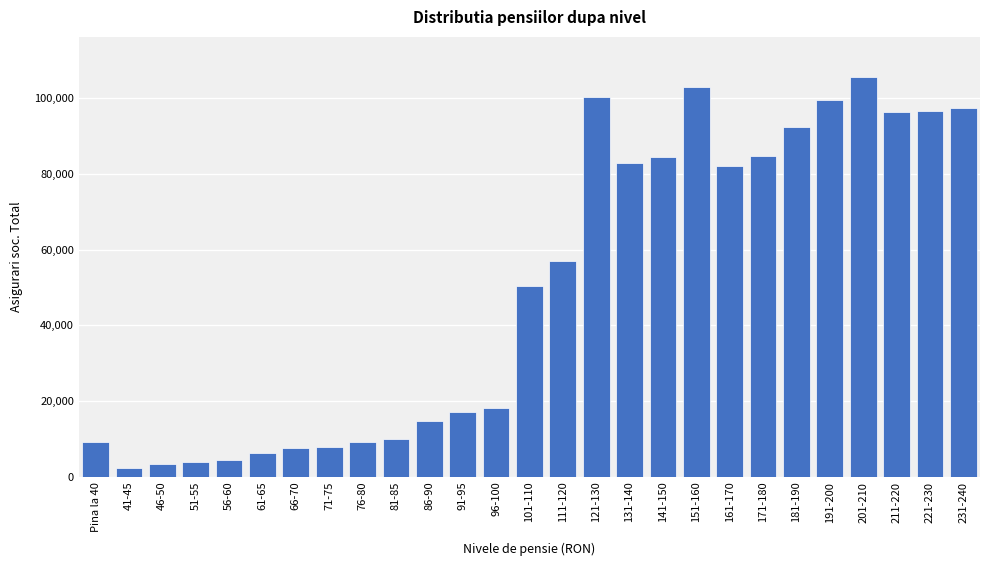

What is the label of the 9th bar from the right?

151-160